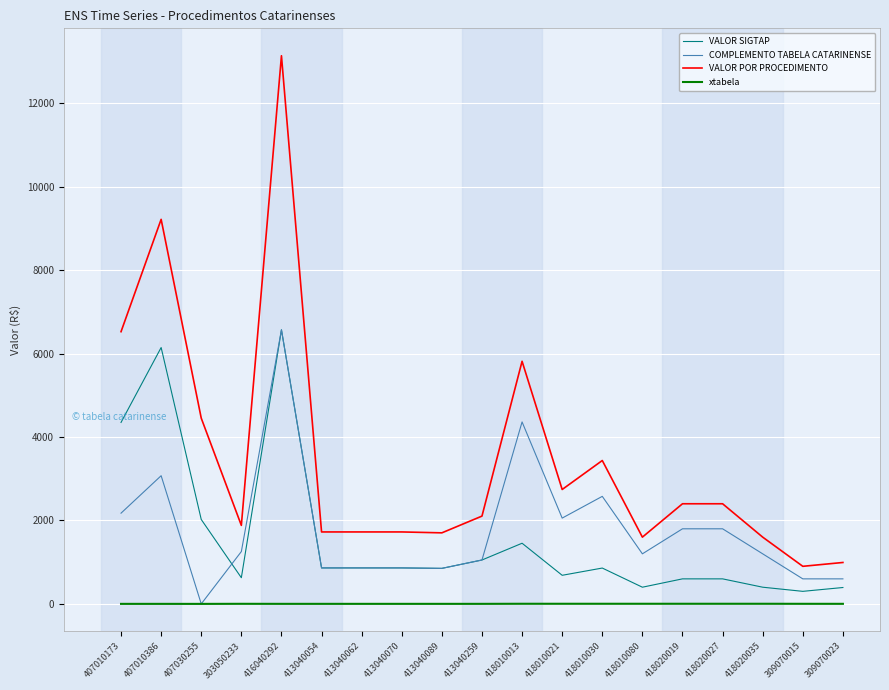

What value does the xtabela series have at 418010013?

3.0